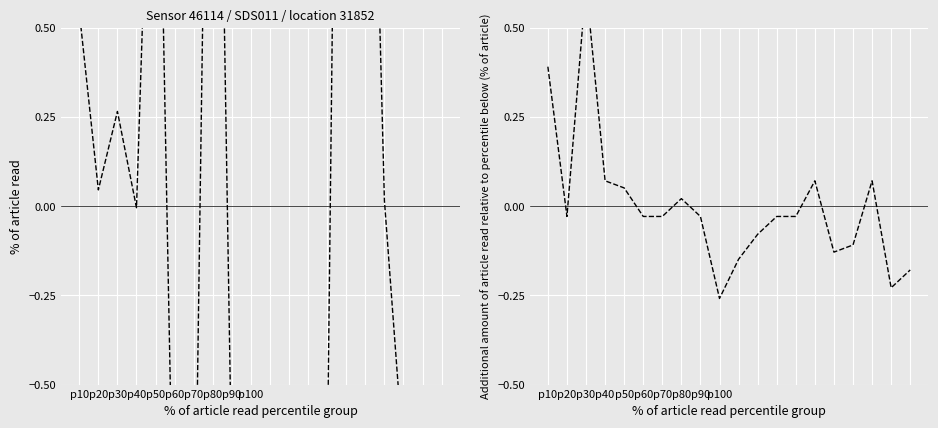

What are all the series names shown in the legend?

P1, P2